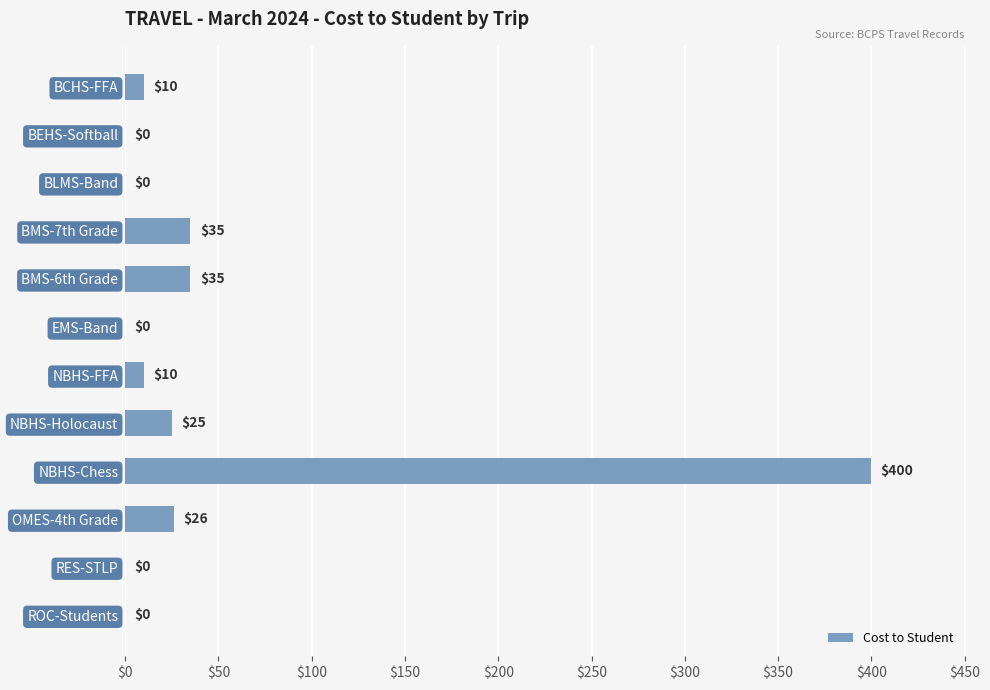

Reading top to bottom, transcribe all the data shown in this chart.

BCHS-FFA=10	BEHS-Softball=0	BLMS-Band=0	BMS-7th Grade=35	BMS-6th Grade=35	EMS-Band=0	NBHS-FFA=10	NBHS-Holocaust=25	NBHS-Chess=400	OMES-4th Grade=26	RES-STLP=0	ROC-Students=0